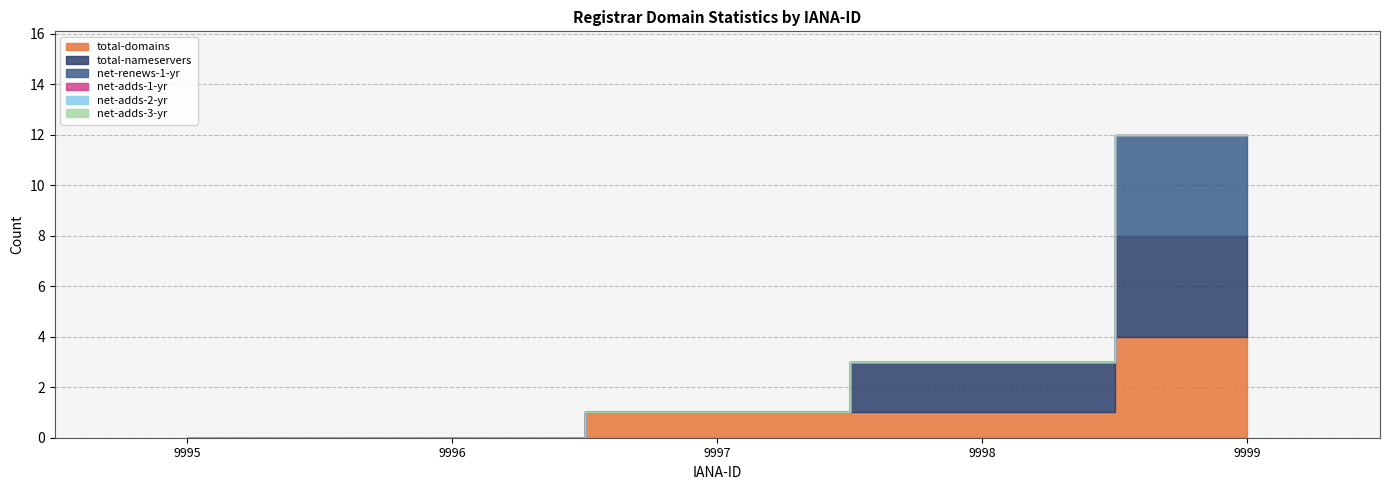

True or false: total-nameservers and net-adds-3-yr cross at least once.

False